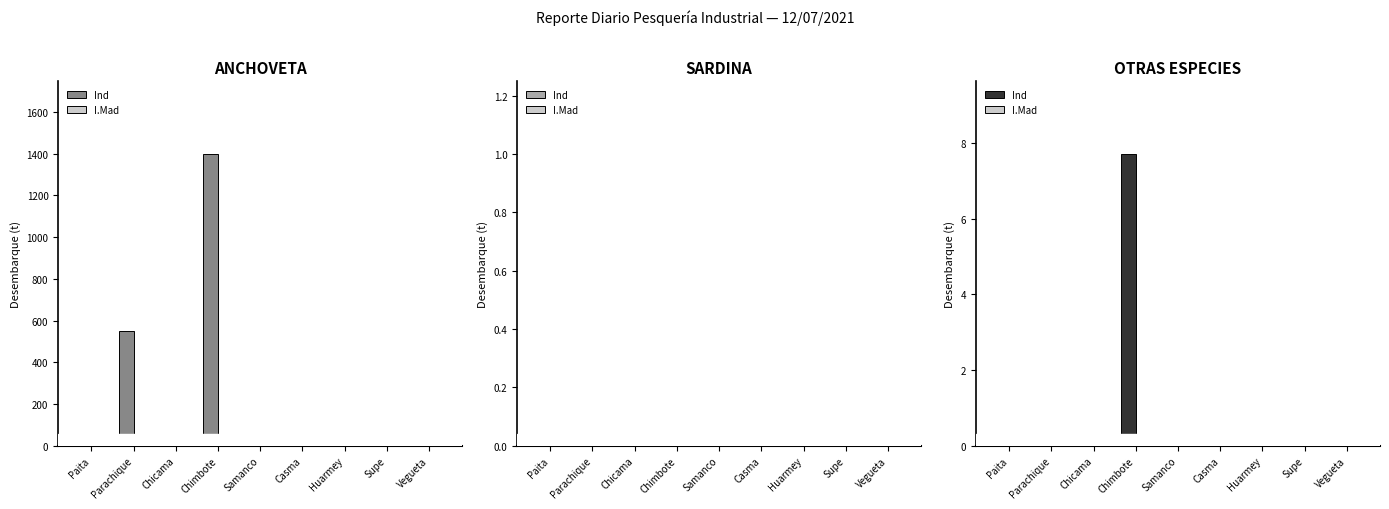

What position from the right is Casma?

4